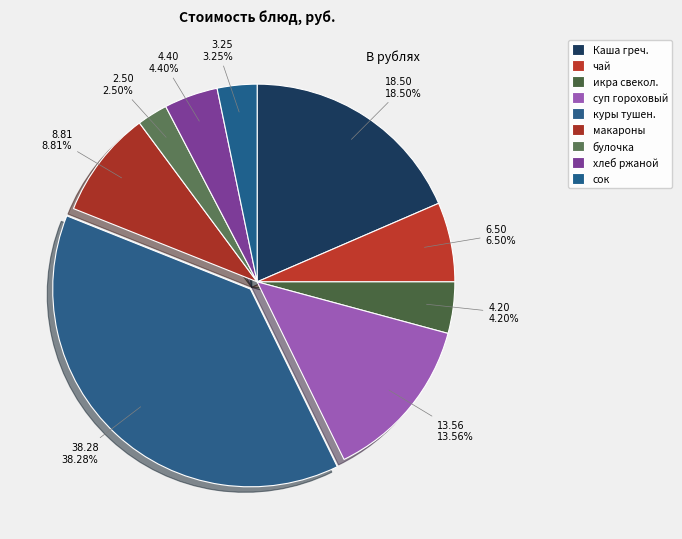

Does булочка account for over 50% of the chart?

No